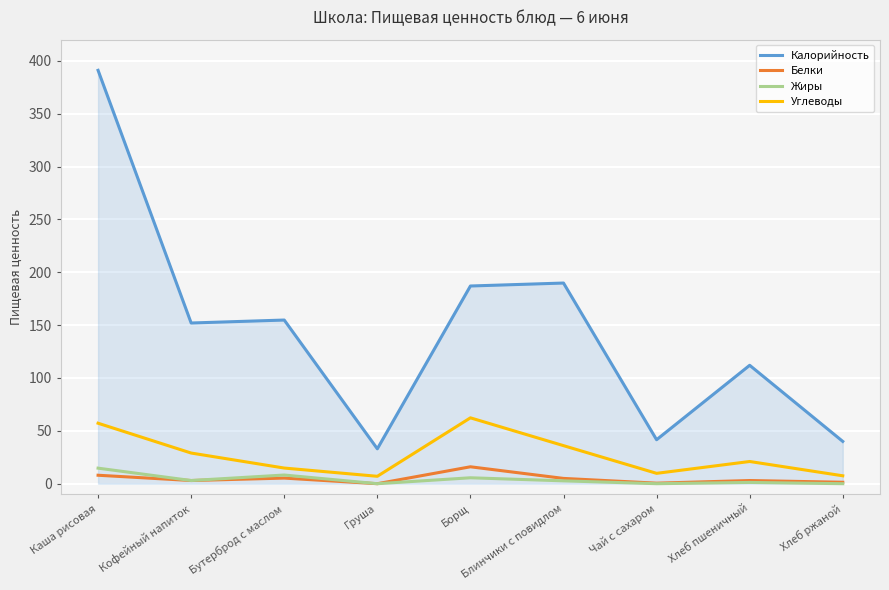

Which series changed the most between Хлеб пшеничный and Хлеб ржаной?

Калорийность